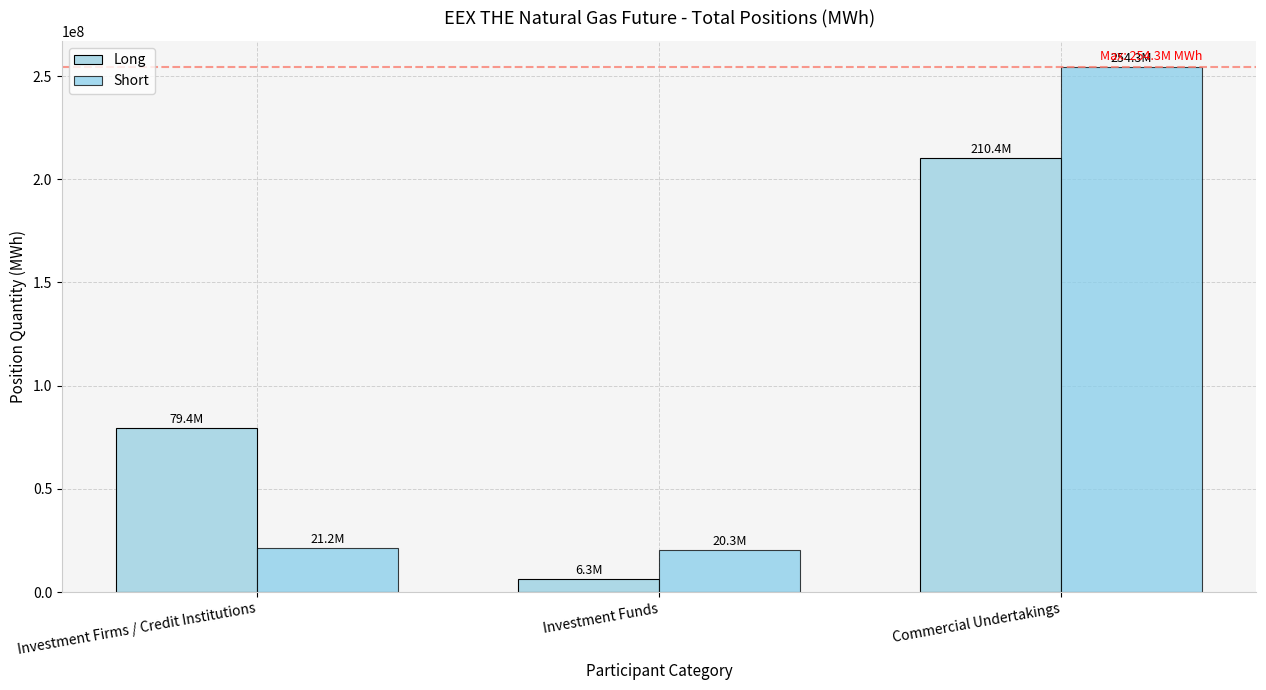

List the labels in order of Short value, largest first.

Commercial Undertakings, Investment Firms / Credit Institutions, Investment Funds